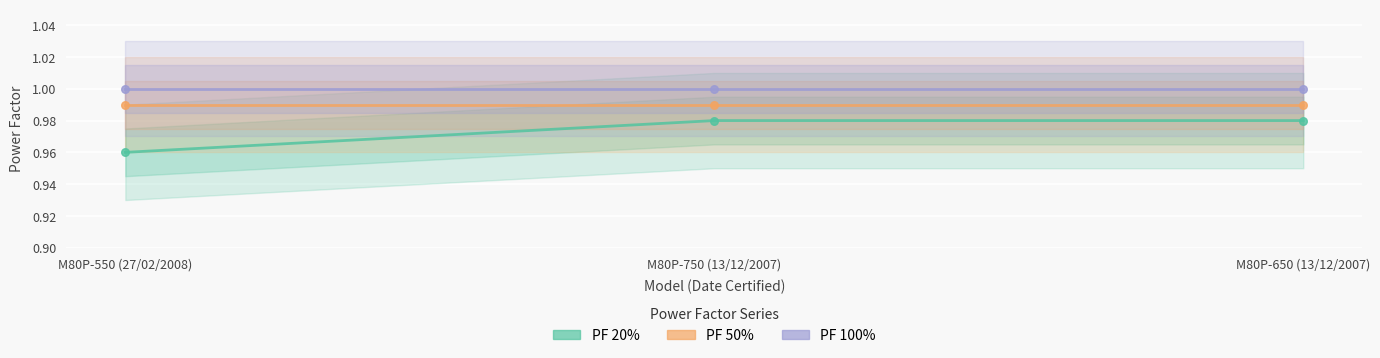

What is the total value across all series at M80P-650 (13/12/2007)?

3.0